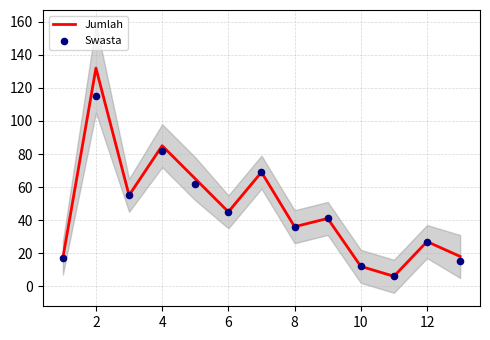

The Jumlah series shows 85 at 4. True or false?

True